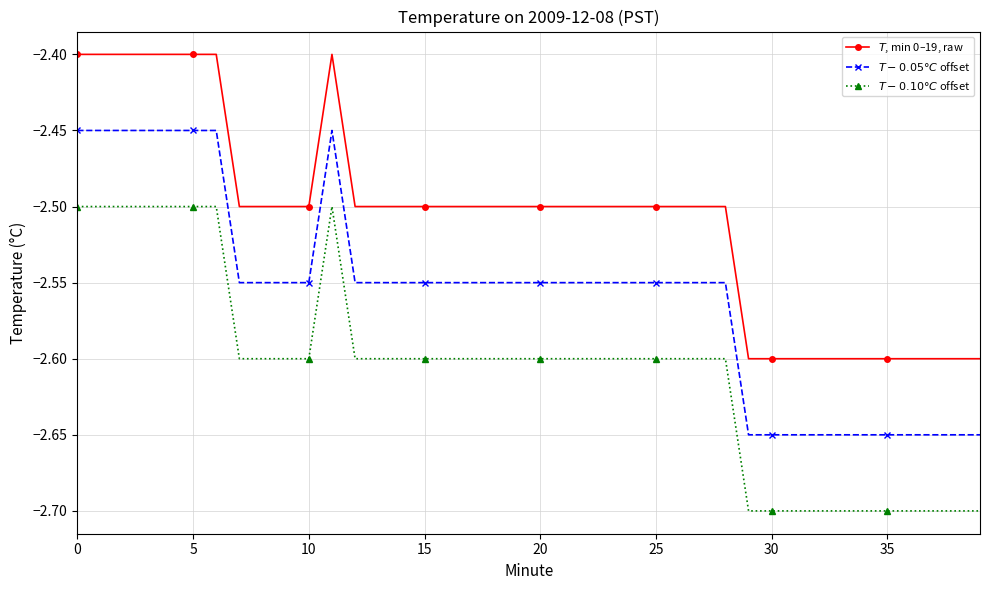

What is the minimum value shown in the chart?

-2.7